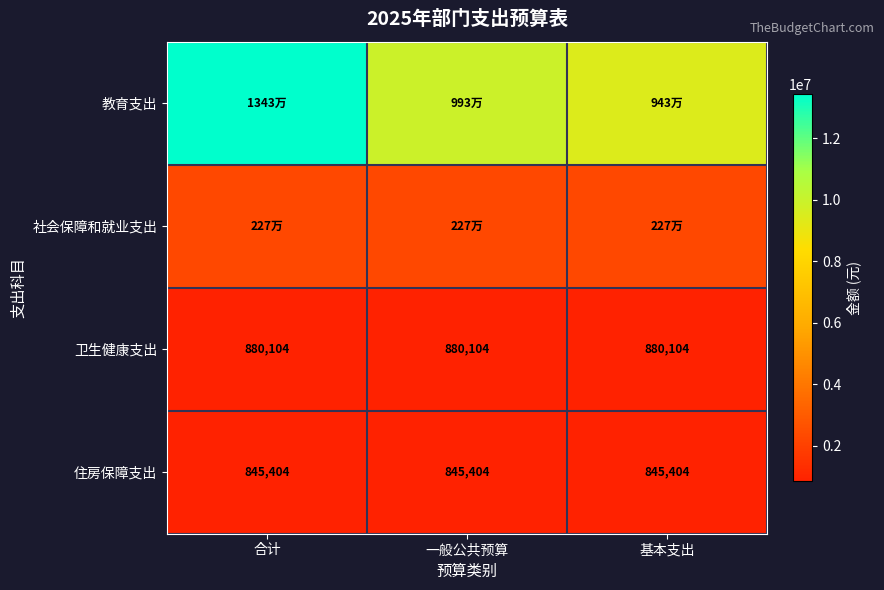

Is it true that 社会保障和就业支出 equals 2272773.7 at 合计?

True